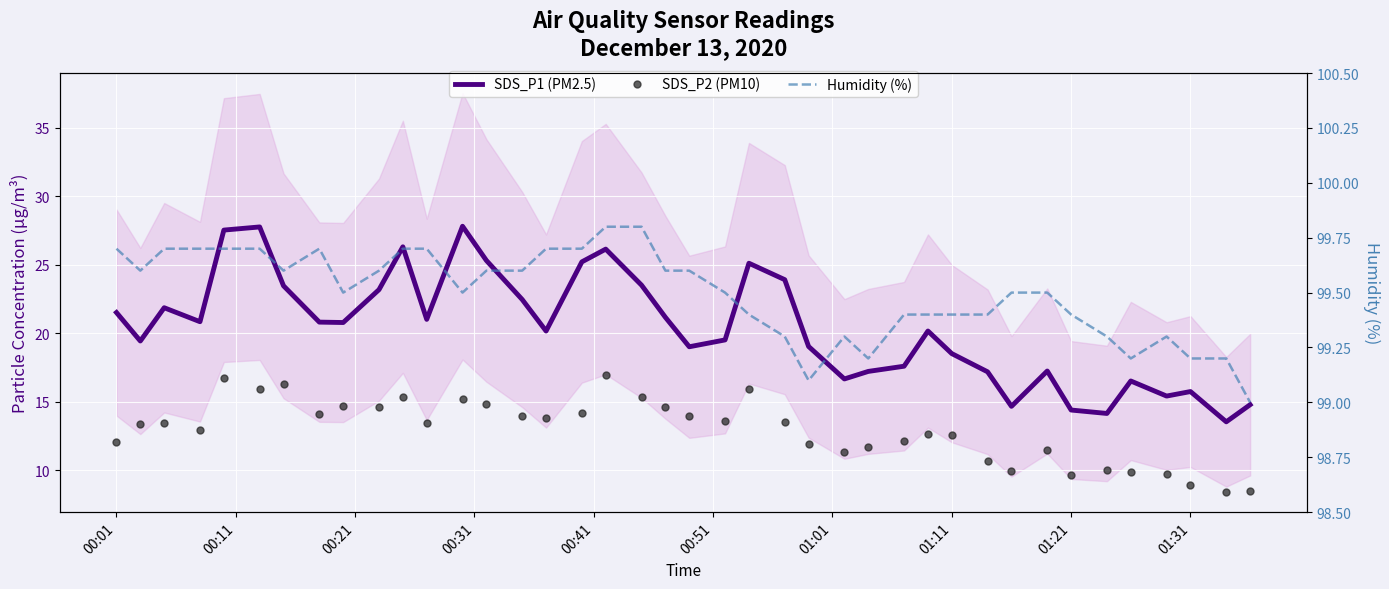

True or false: Humidity (%) and SDS_P1 (PM2.5) intersect in this chart.

False